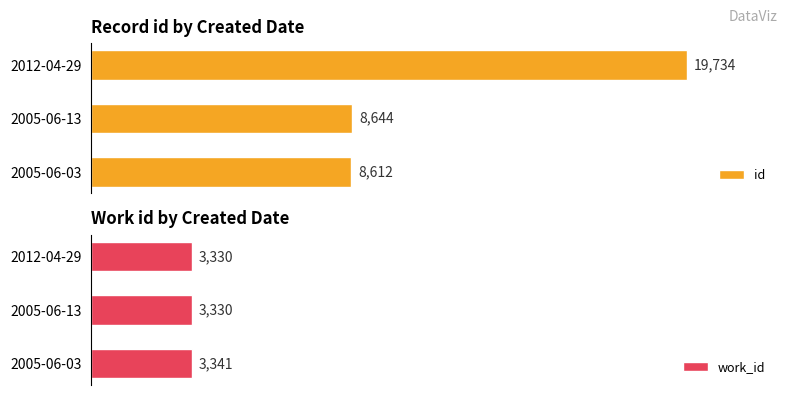

Where is id nearest to the value 14173?

2005-06-13